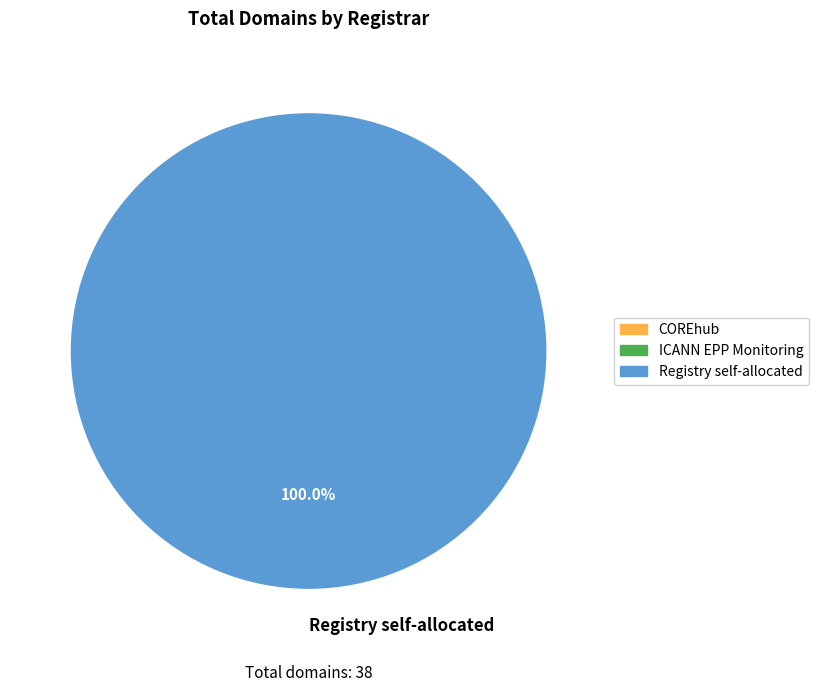

How many slices are in this pie chart?

1